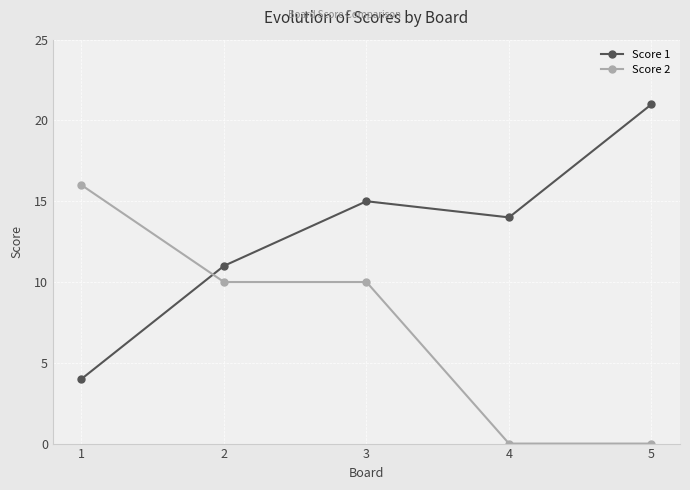

What are all the series names shown in the legend?

Score 1, Score 2